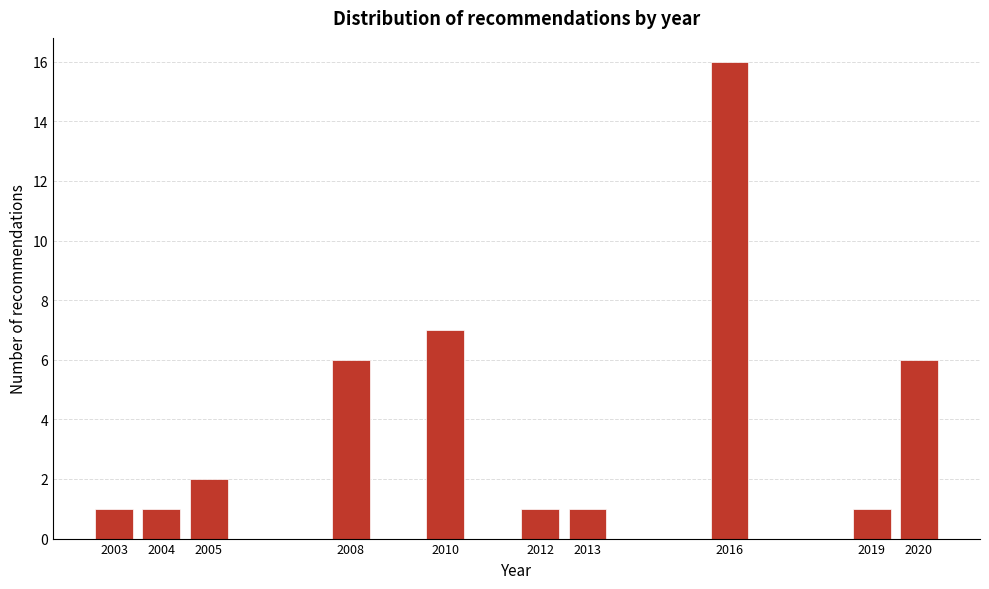

Reading left to right, what are all the values shown in this chart?

2003=1	2004=1	2005=2	2008=6	2010=7	2012=1	2013=1	2016=16	2019=1	2020=6